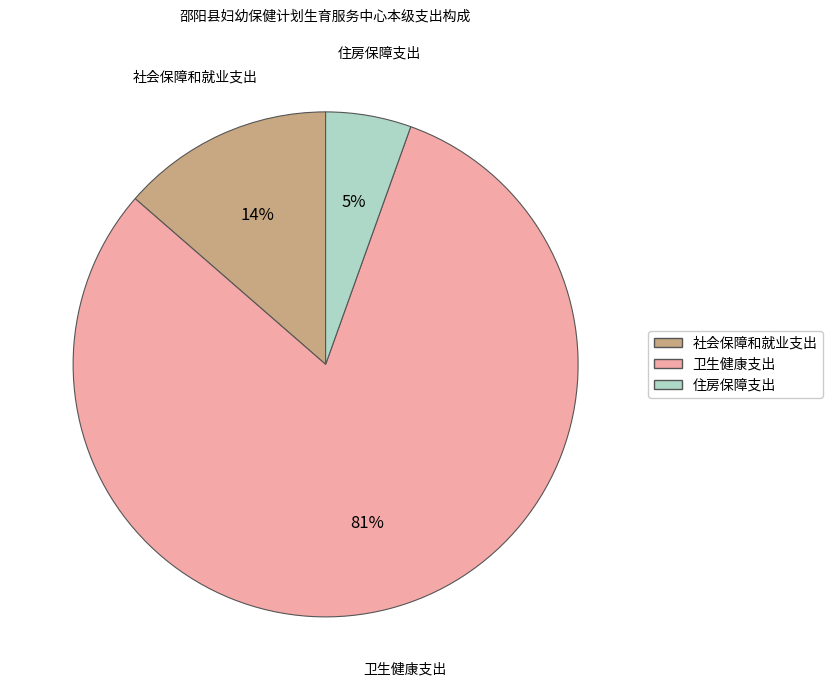

What percentage is the 卫生健康支出 slice, to the nearest percent?

81%